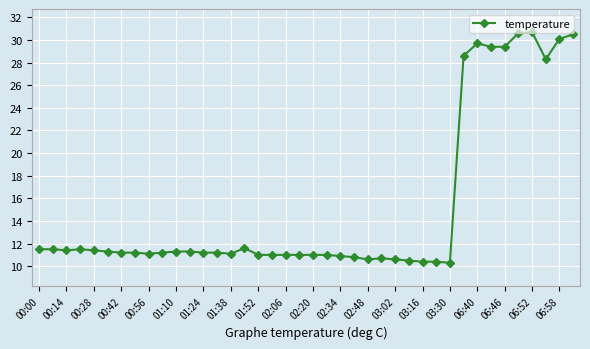

What is the sum of all values?

609.5